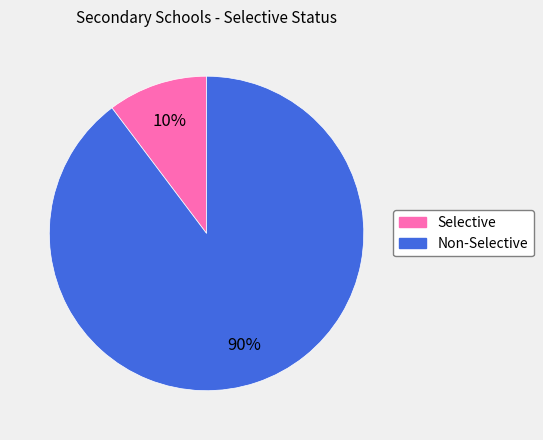

How many slices are in this pie chart?

2